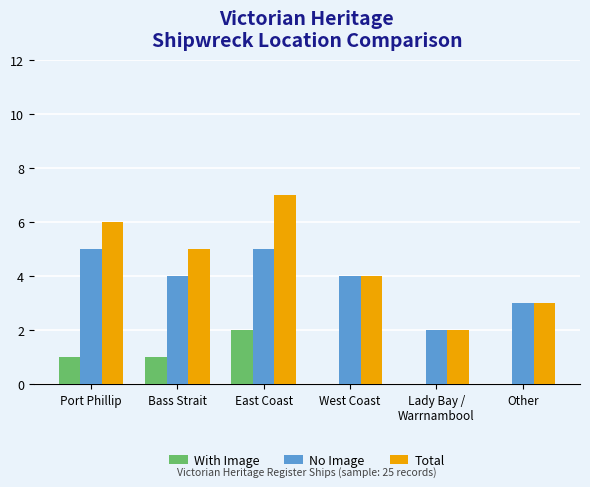

How many groups of bars are there?

6